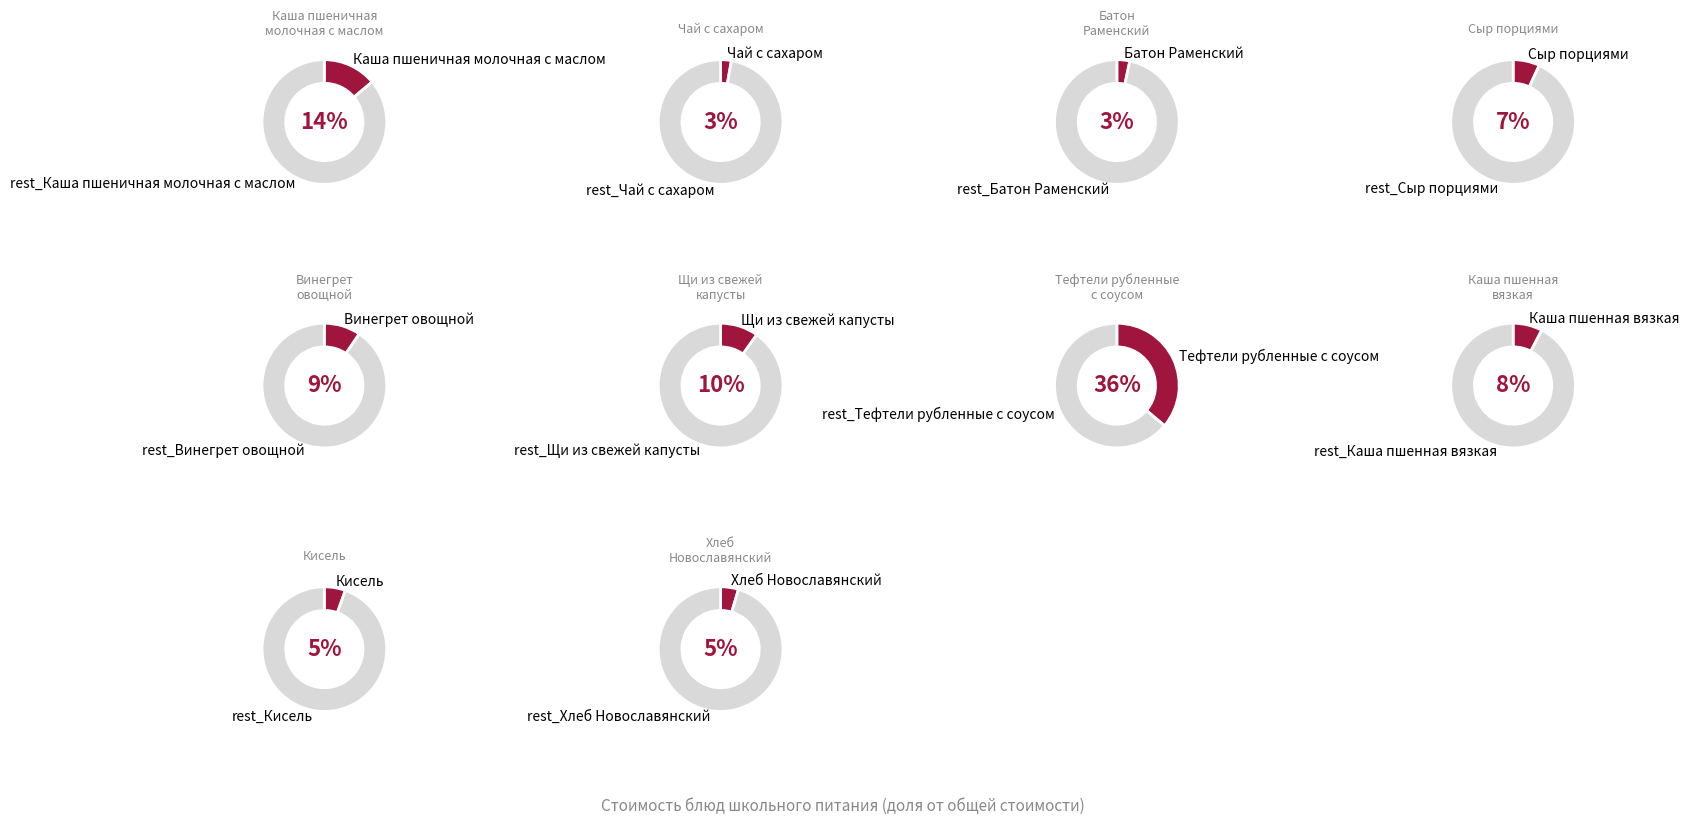

Which category has the smallest portion of the pie?

Чай с сахаром